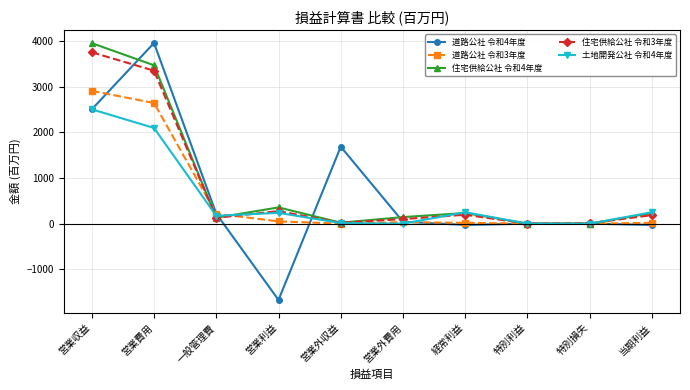

What is the difference between the maximum and minimum values in the 住宅供給公社 令和4年度 series?

3958